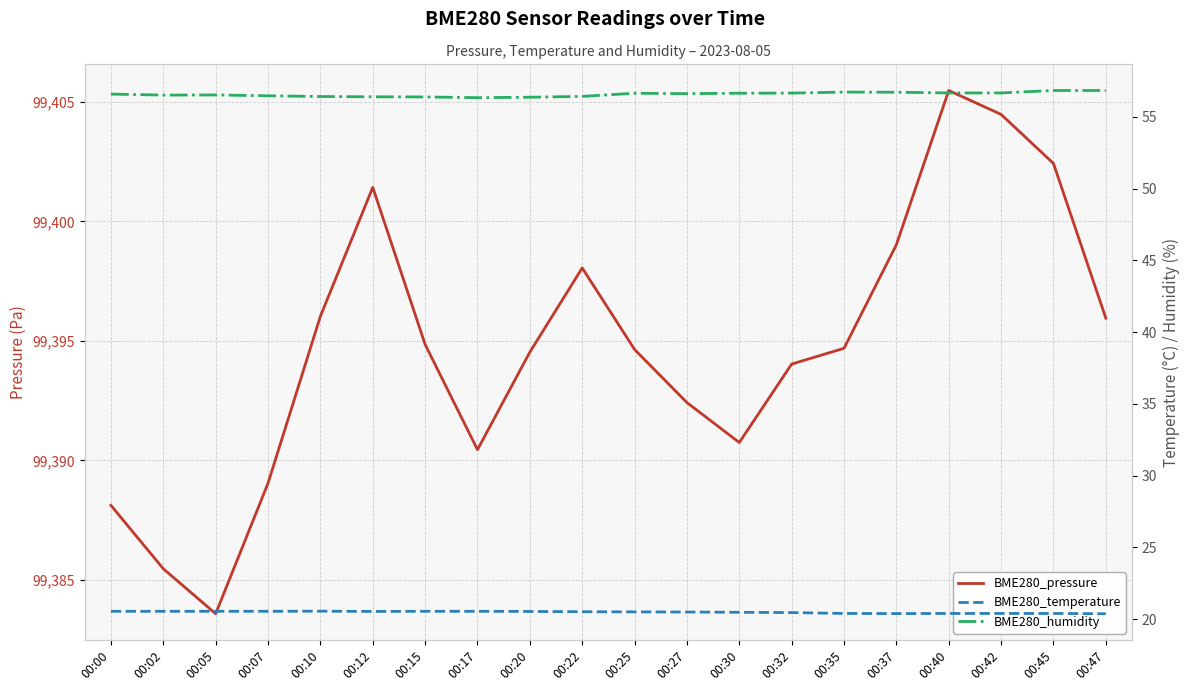

Is it true that BME280_pressure equals 99383.6 at 00:05?

True